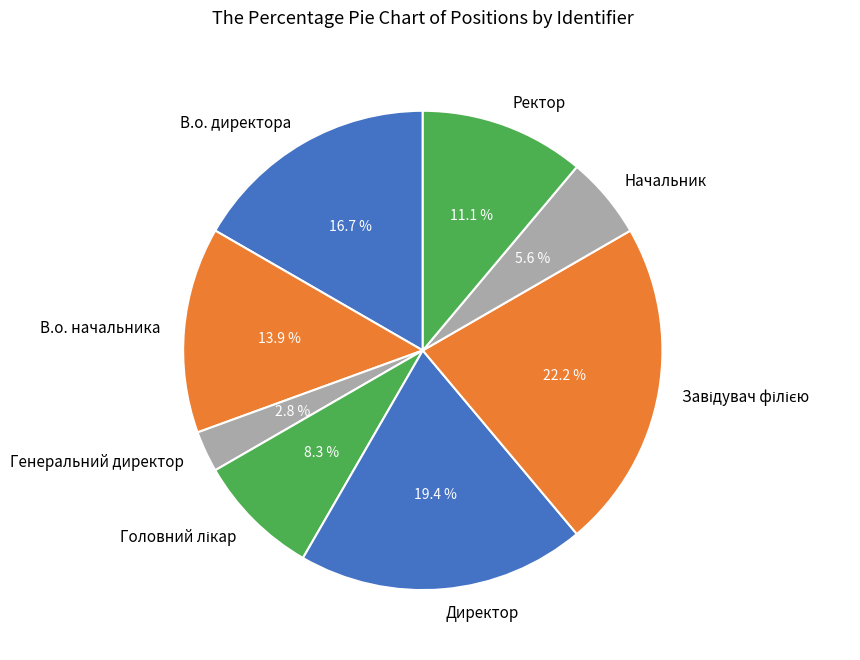

What percentage is the Генеральний директор slice, to the nearest percent?

3%